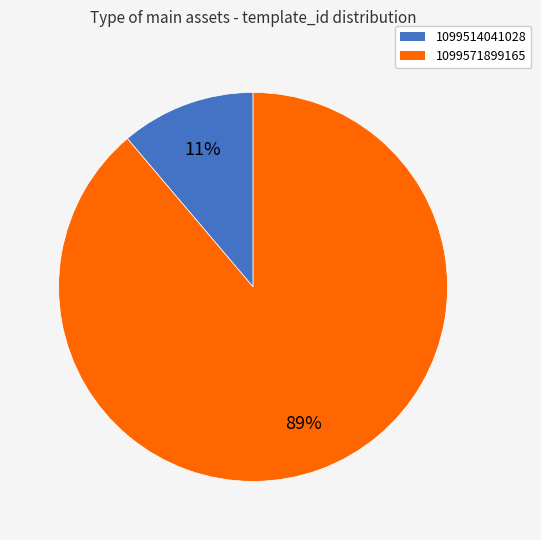

To the nearest percent, what portion does 1099514041028 represent?

11%